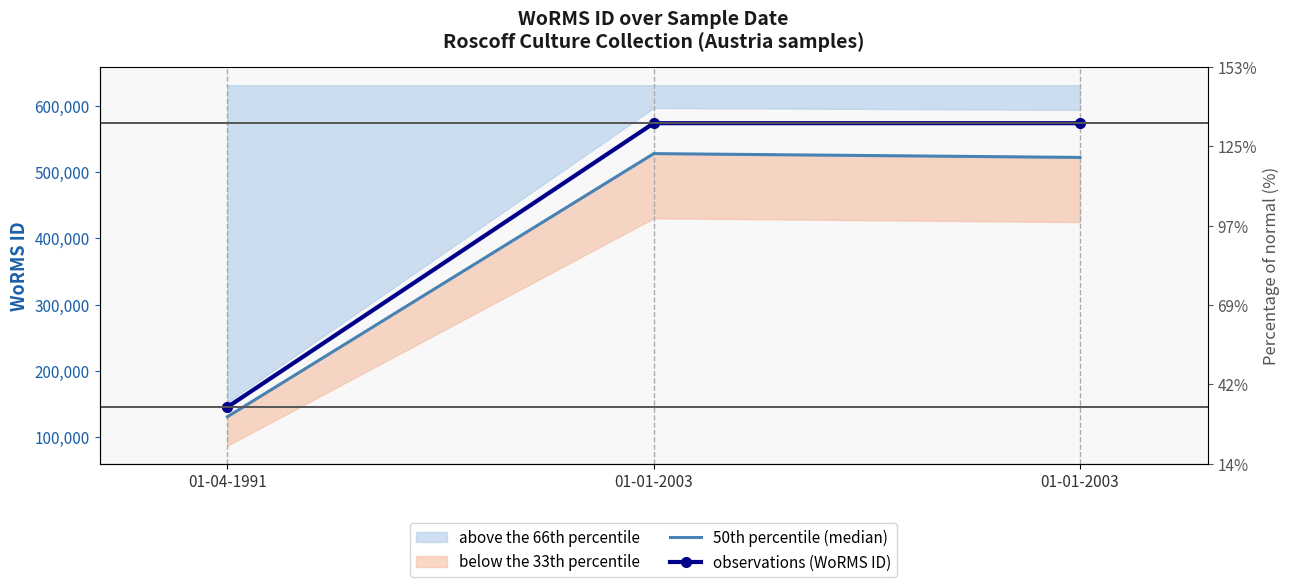

What is the difference between the maximum and minimum values in the 50th percentile (median) series?

396573.5